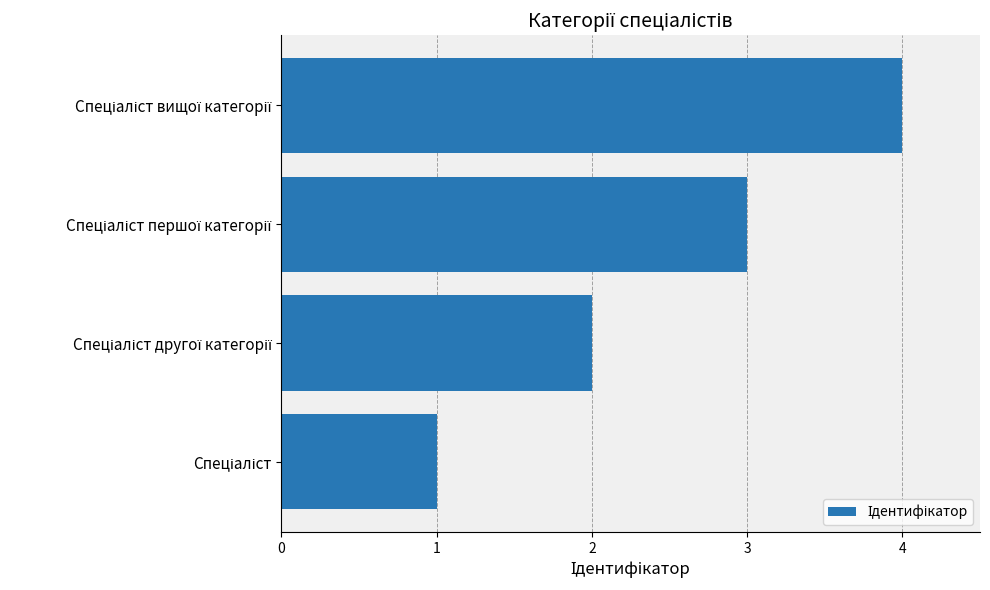

What is the sum of all values?

10